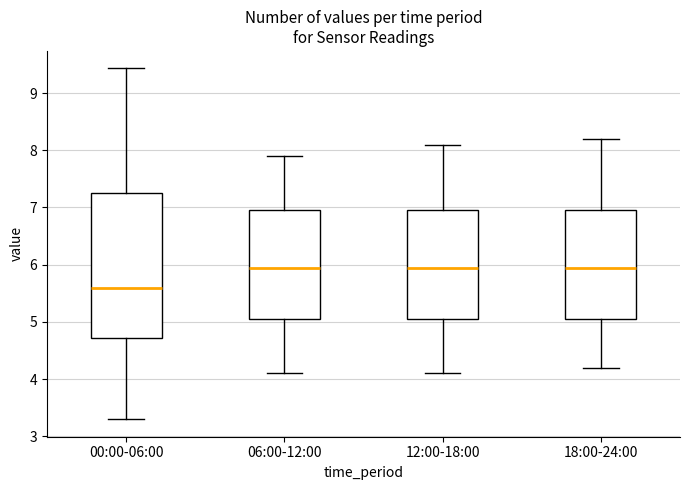

Which box's median line is the lowest?

00:00-06:00